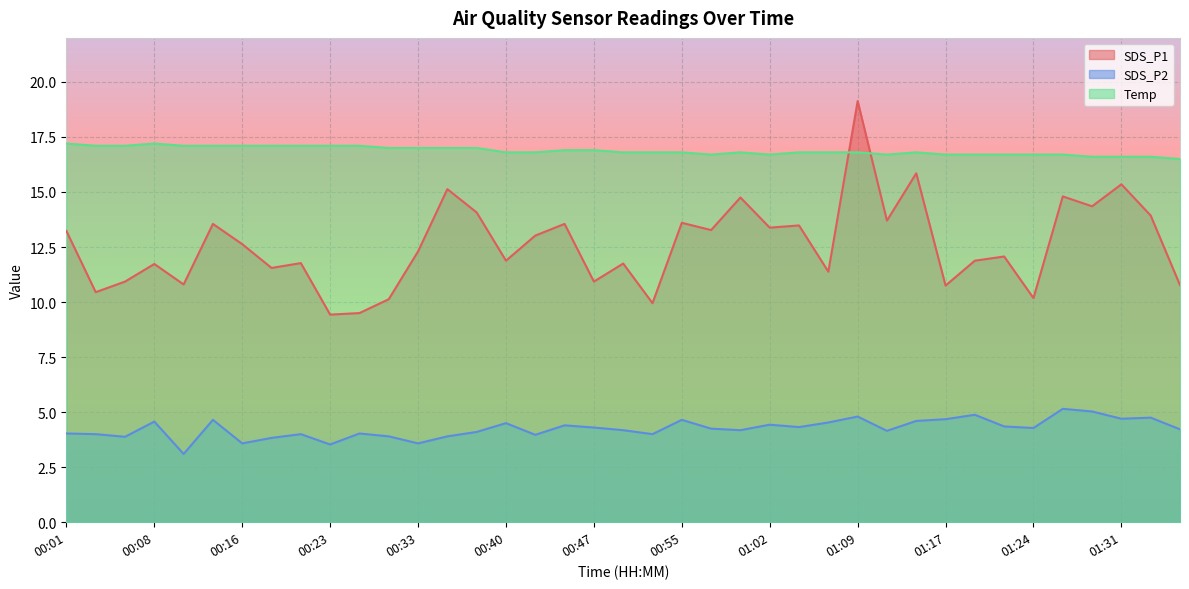

List the labels in order of Temp value, largest first.

00:01, 00:08, 00:03, 00:06, 00:11, 00:13, 00:16, 00:18, 00:20, 00:23, 00:26, 00:30, 00:33, 00:35, 00:38, 00:45, 00:47, 00:40, 00:43, 00:50, 00:52, 00:55, 01:00, 01:05, 01:07, 01:09, 01:14, 00:57, 01:02, 01:12, 01:17, 01:19, 01:22, 01:24, 01:26, 01:29, 01:31, 01:34, 01:36